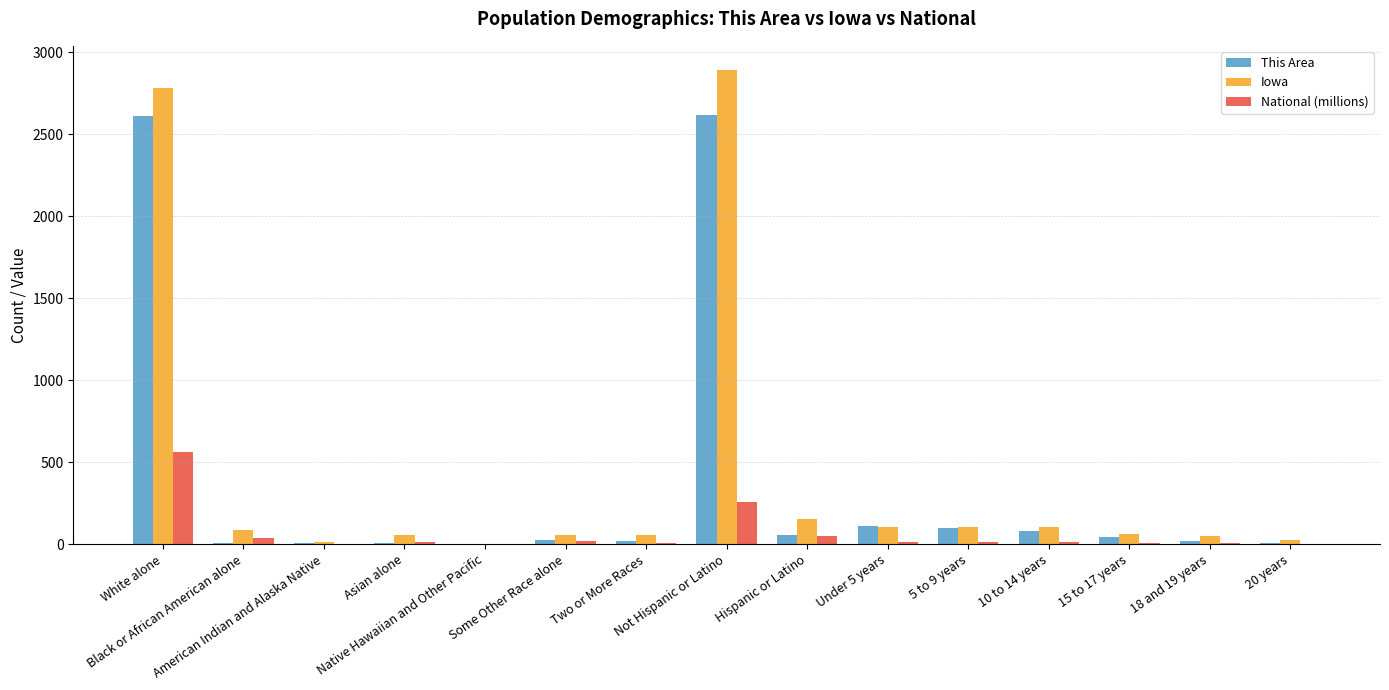

How many distinct data groups are displayed?

3